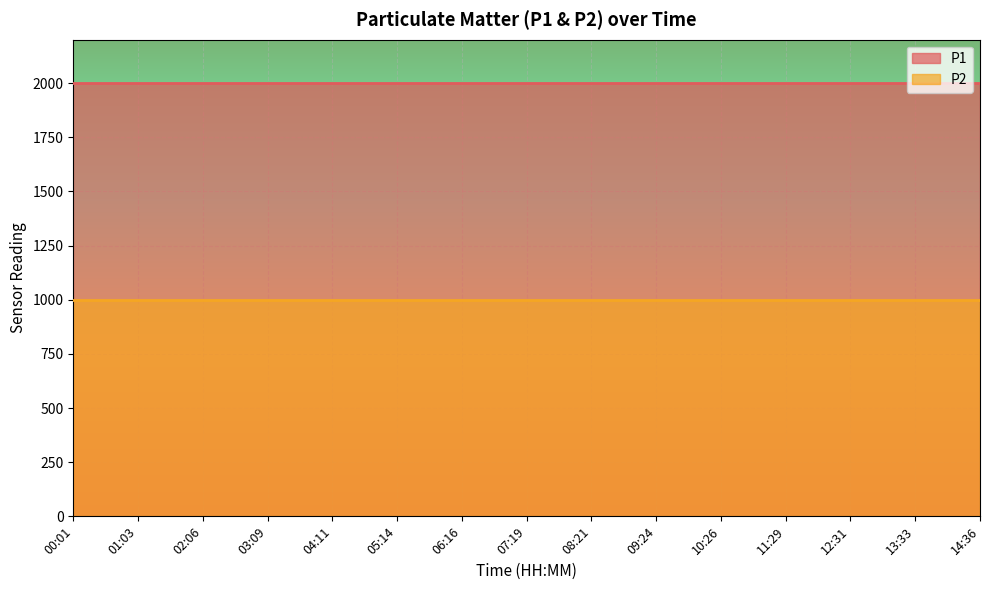

True or false: P2 and P1 intersect in this chart.

False